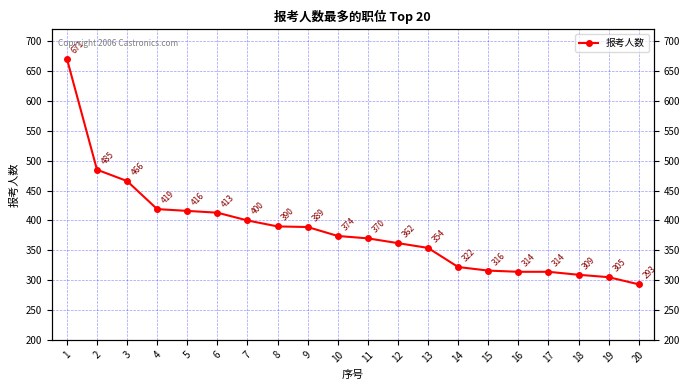

Reading right to left, extract all data points from this chart.

20=293	19=305	18=309	17=314	16=314	15=316	14=322	13=354	12=362	11=370	10=374	9=389	8=390	7=400	6=413	5=416	4=419	3=466	2=485	1=671